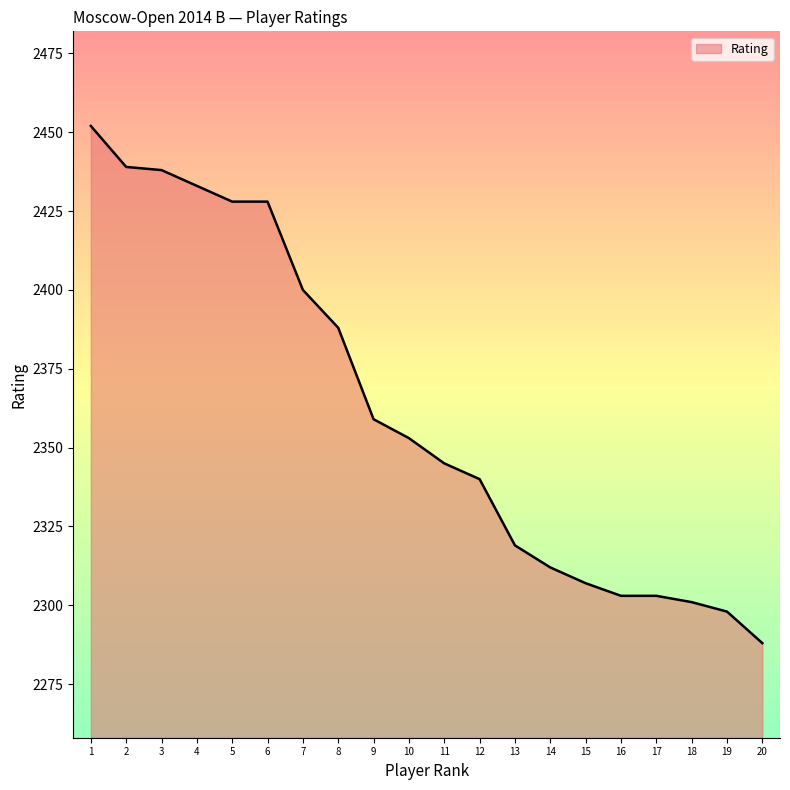

Is it true that the value at 3 is 2438?

True